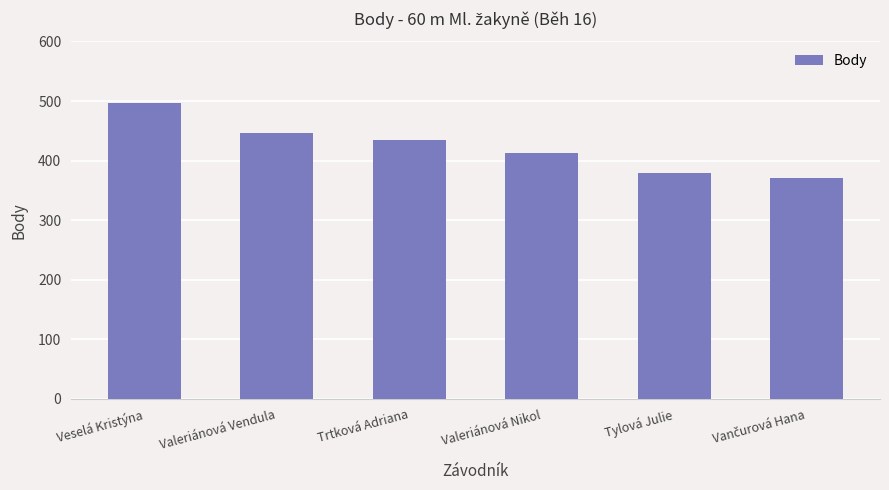

The chart shows a value of 280 at Trtková Adriana. True or false?

False